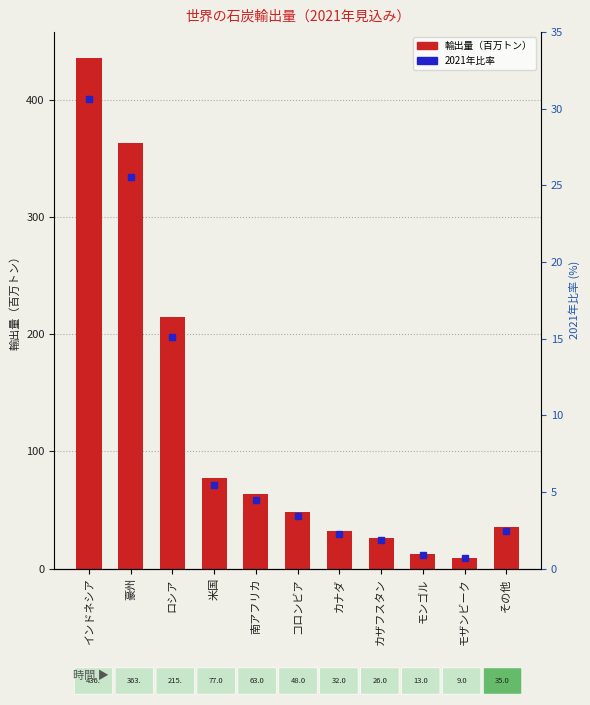

At which label does the data first exceed 48?

インドネシア